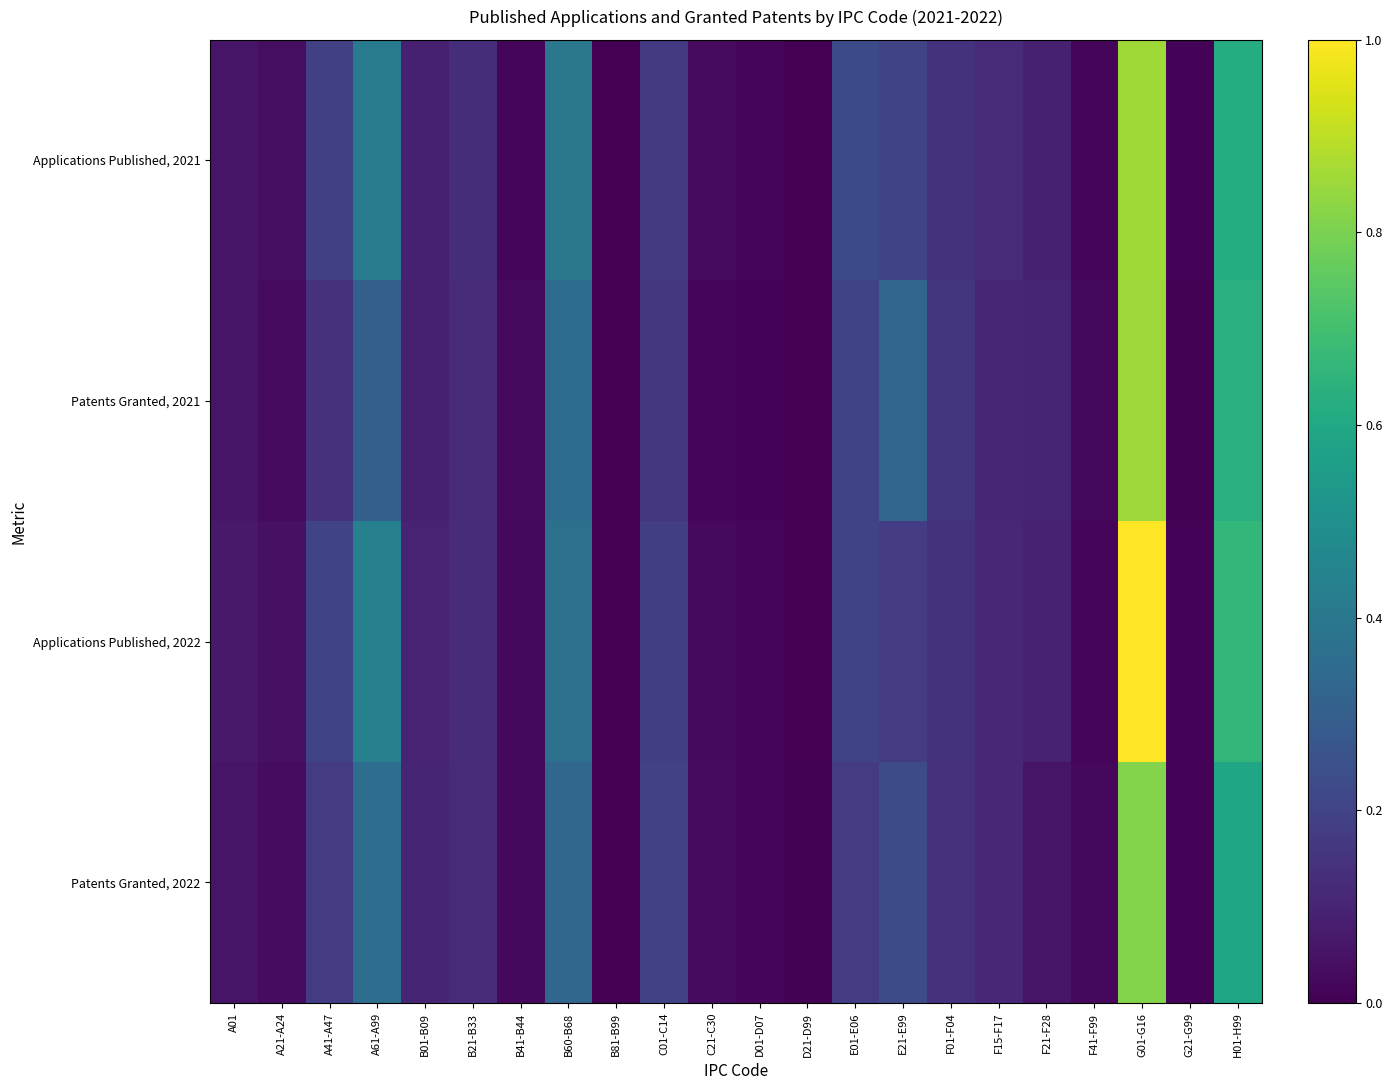

Between A21-A24 and B21-B33, which series saw the biggest shift?

Applications Published, 2021